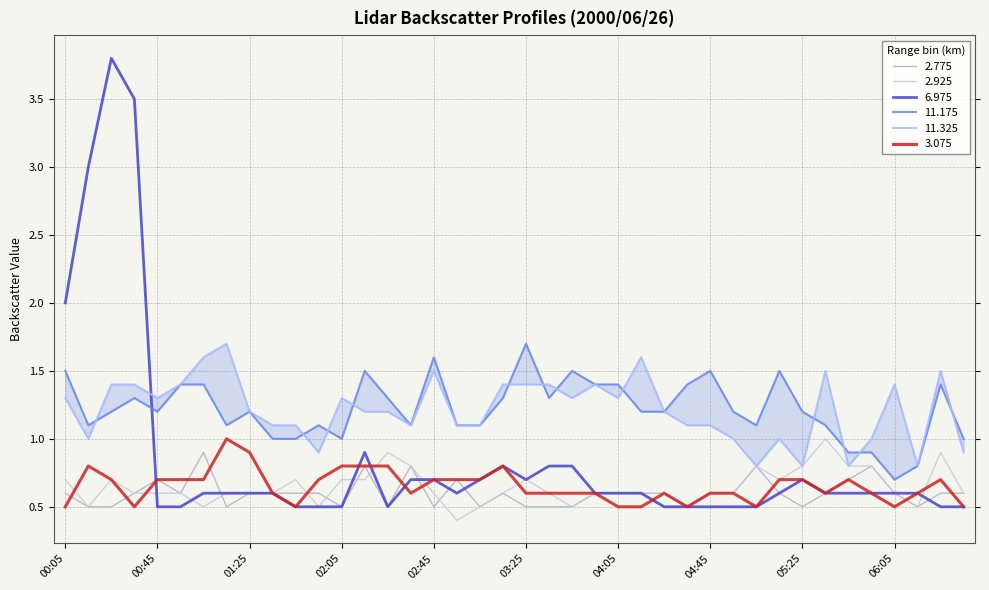

What is the minimum value for 6.975?

0.5